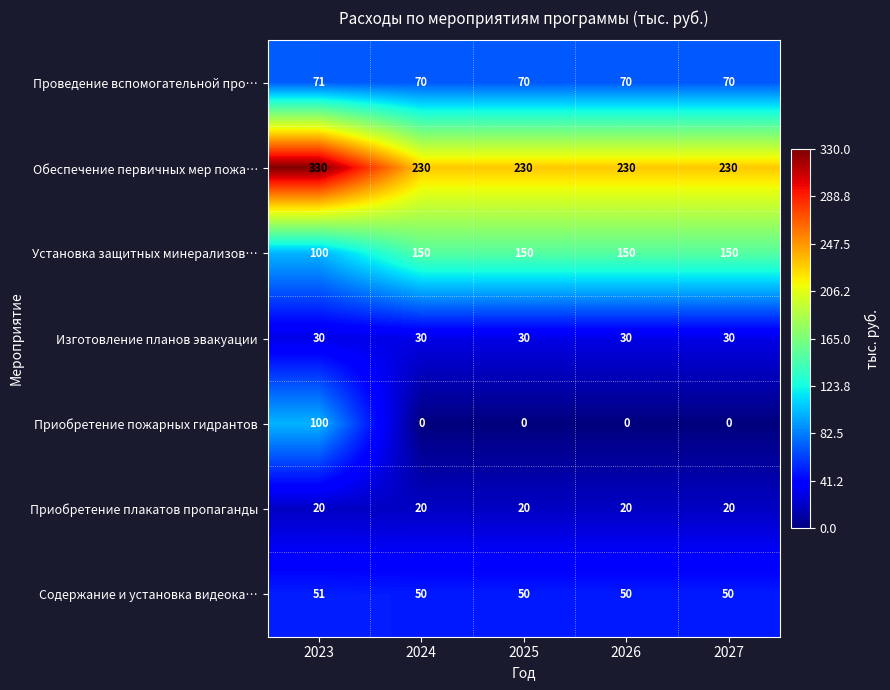

Count the Проведение вспомогательной про… values in the range 70 to 71.

5